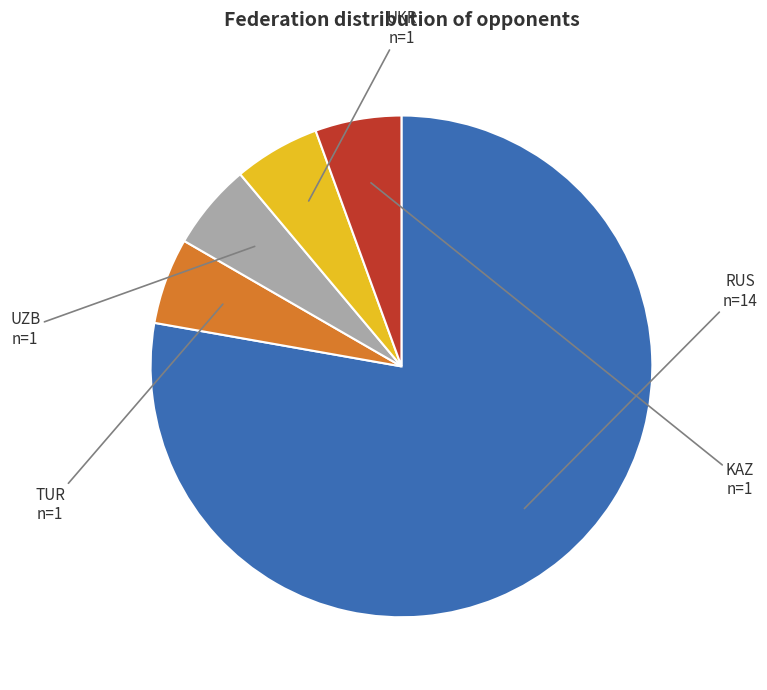

Does TUR represent more than half of the total?

No